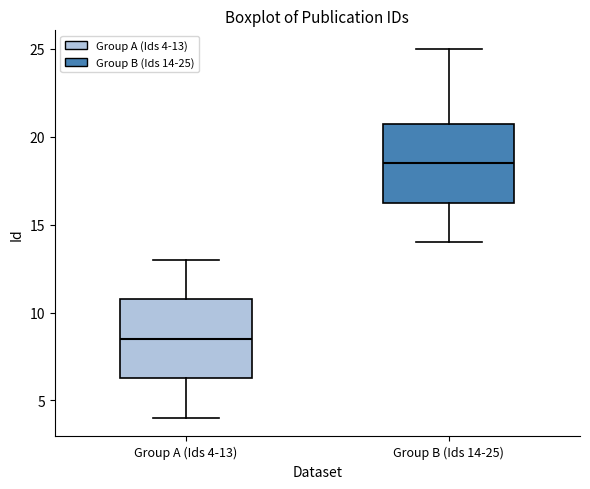

Reading left to right, read every box against the y-axis: the position of its median line, the range the box covers, and the ends of its whiskers. The values are not printed on the chart, so give them approximately, as read against the axis.

Group A (Ids 4-13): median 8.5, box 6.5 to 11.0, whiskers 4.0 to 13.0
Group B (Ids 14-25): median 18.5, box 16.5 to 21.0, whiskers 14.0 to 25.0